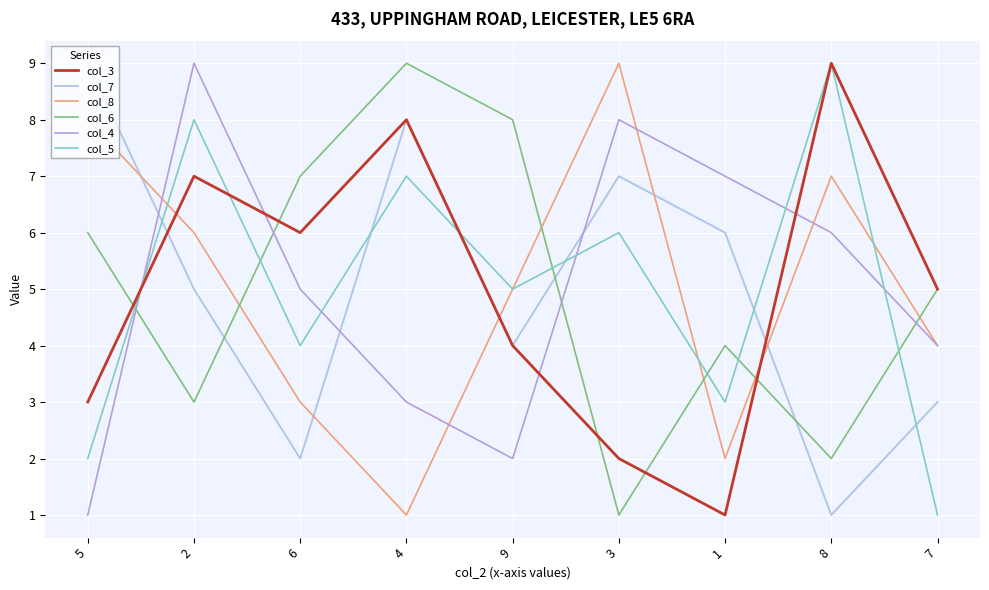

Which series changed the most between 1 and 8?

col_3